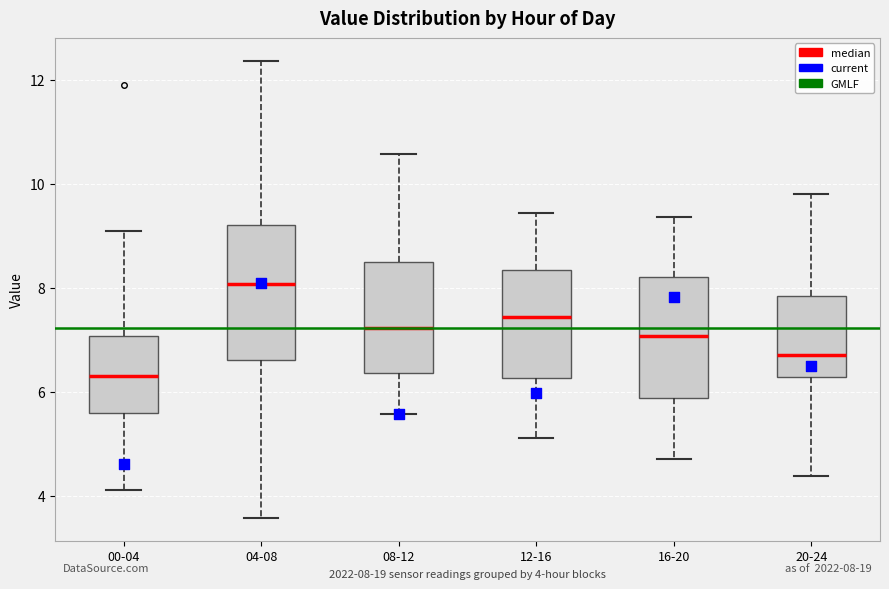

Comparing the boxes themselves (not the whiskers), which one is the tallest?

04-08